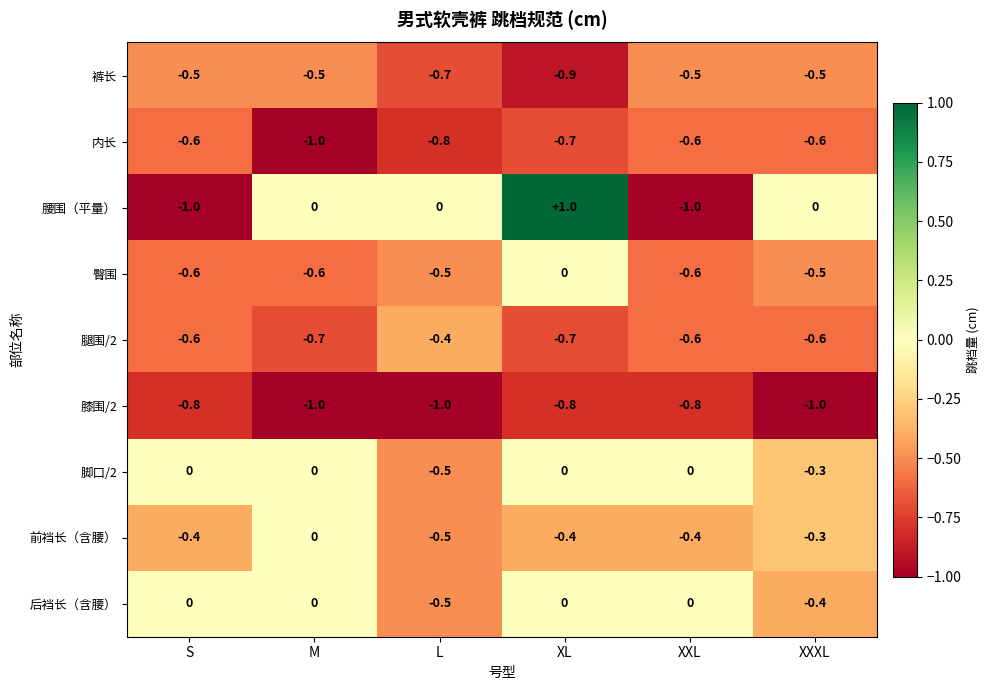

How many 脚口/2 values are between 0 and 1?

4